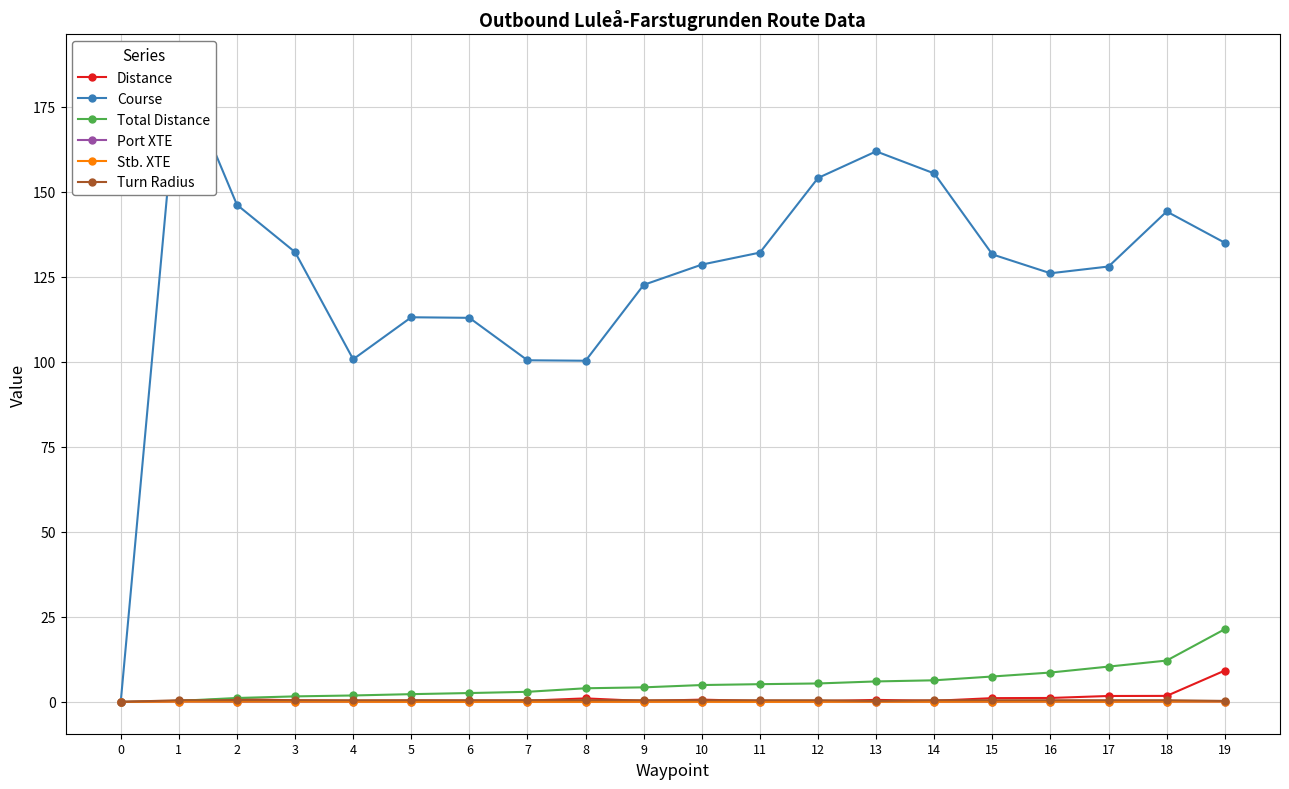

How many data points in Total Distance are above 4?

12